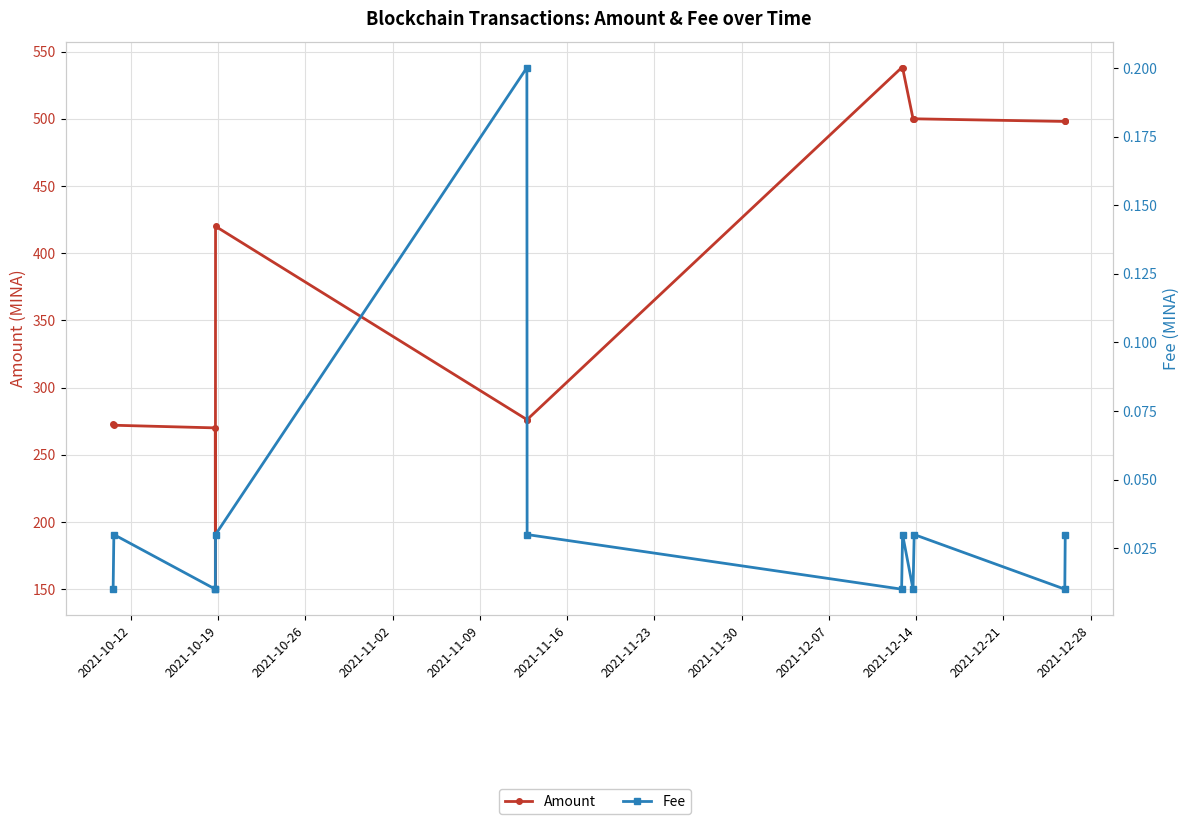

True or false: Amount has a value of 500.0 at 2021-12-21.

True